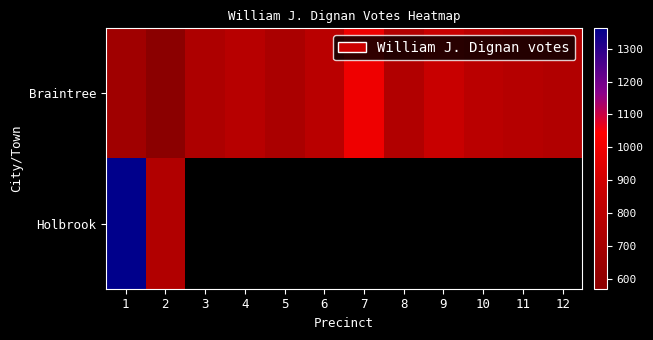

True or false: Holbrook has a value of 757.0 at 2.

True